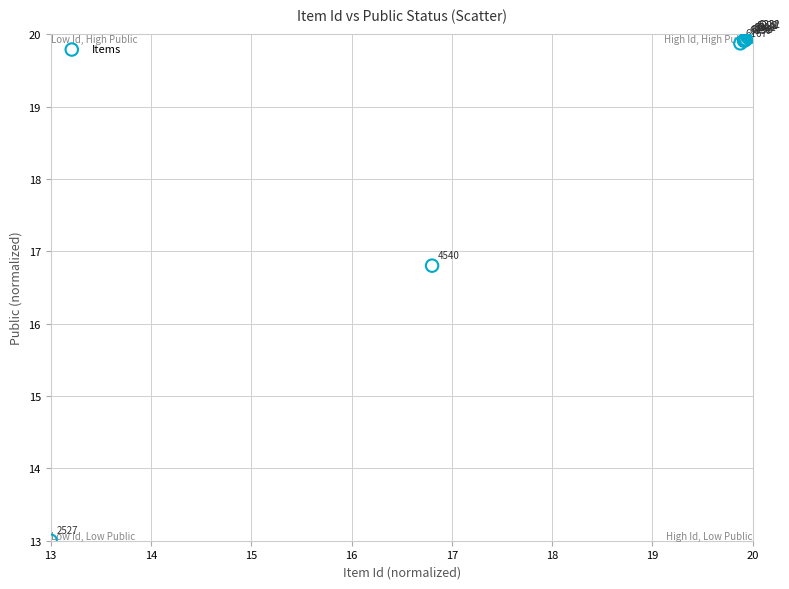

What Y value in the scatter plot is closest to 16?

16.8